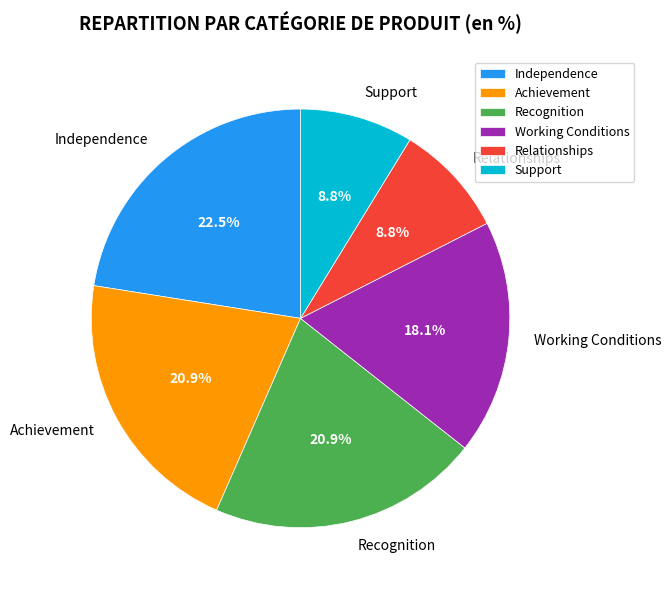

Does any single category account for the majority?

No